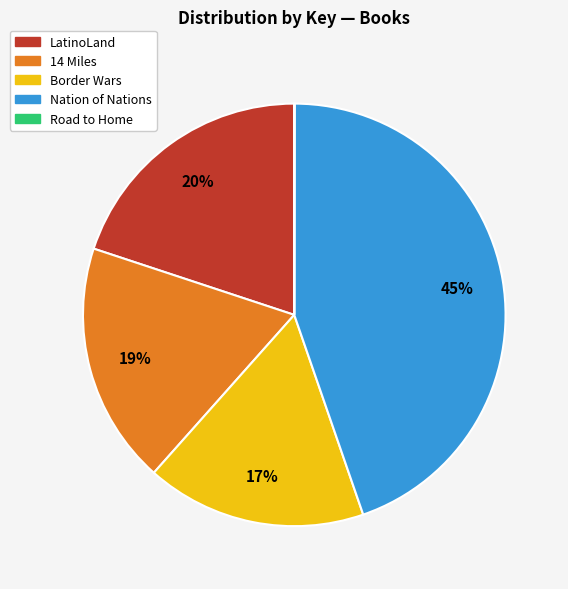

Is Nation of Nations the majority of the pie?

No